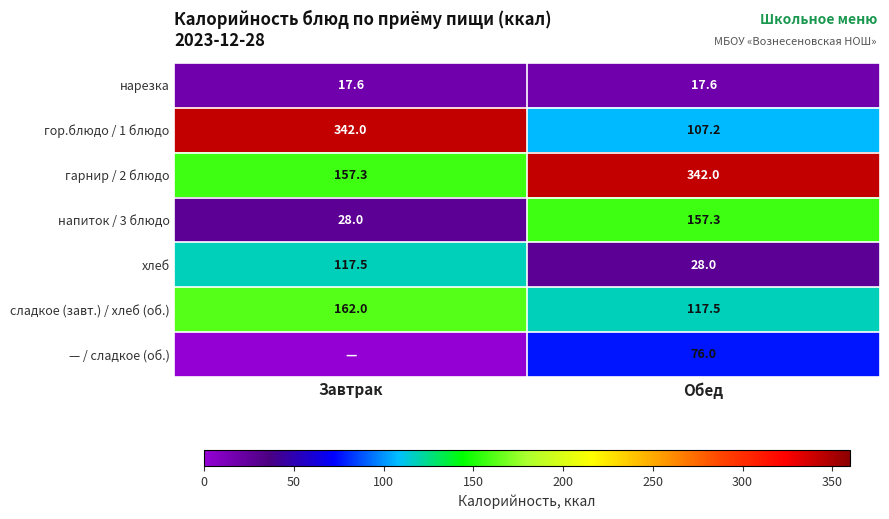

True or false: — / сладкое (об.) has a value of 76.0 at Обед.

True